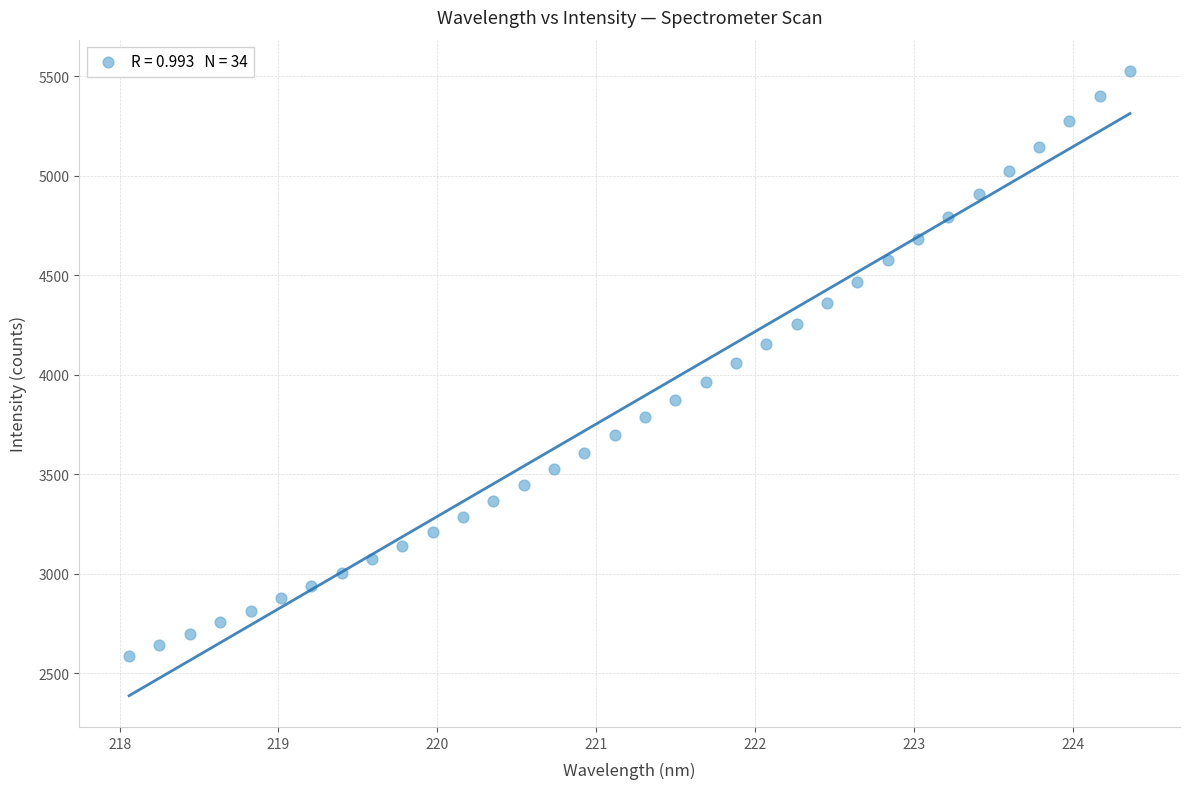

What is the range of Y values (max minus min)?

2941.1